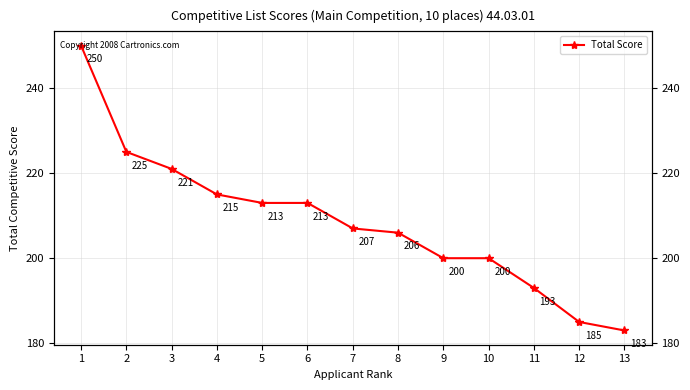

Which has a higher value, 9 or 11?

9